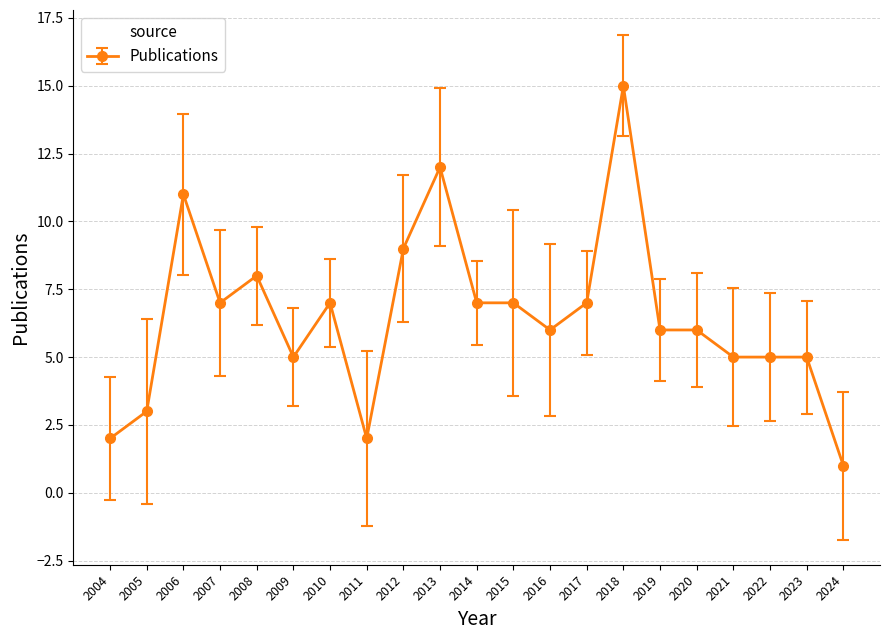

How many distinct data groups are displayed?

1